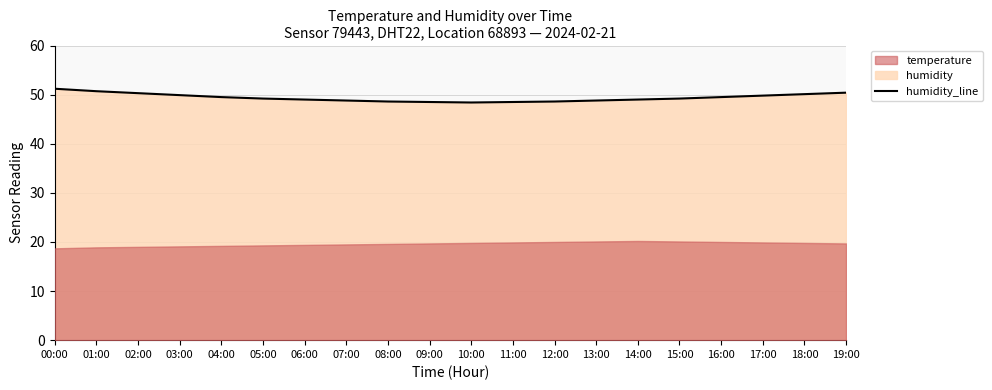

Rank the categories by value from highest to lowest.

00:00, 01:00, 19:00, 02:00, 18:00, 03:00, 17:00, 04:00, 16:00, 05:00, 15:00, 06:00, 14:00, 07:00, 13:00, 08:00, 12:00, 09:00, 11:00, 10:00